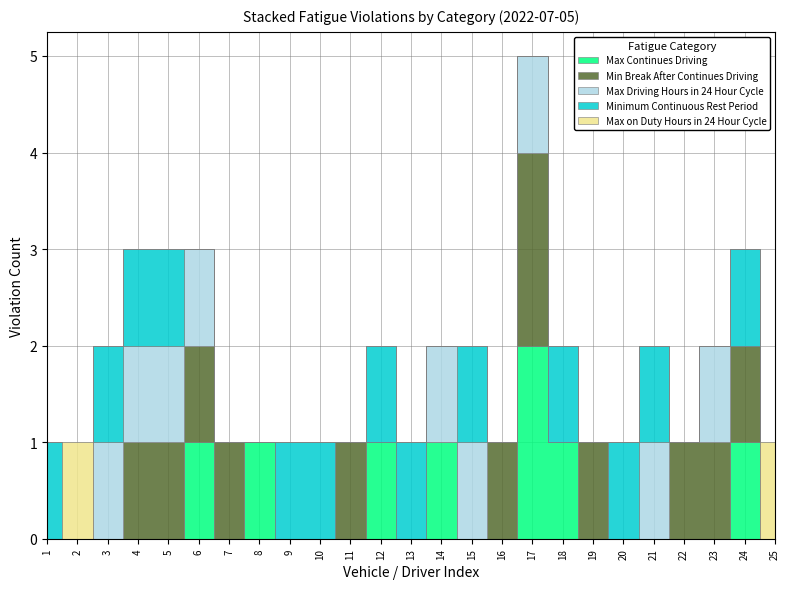

True or false: Max Driving Hours in 24 Hour Cycle has a value of 1 at 13.

False